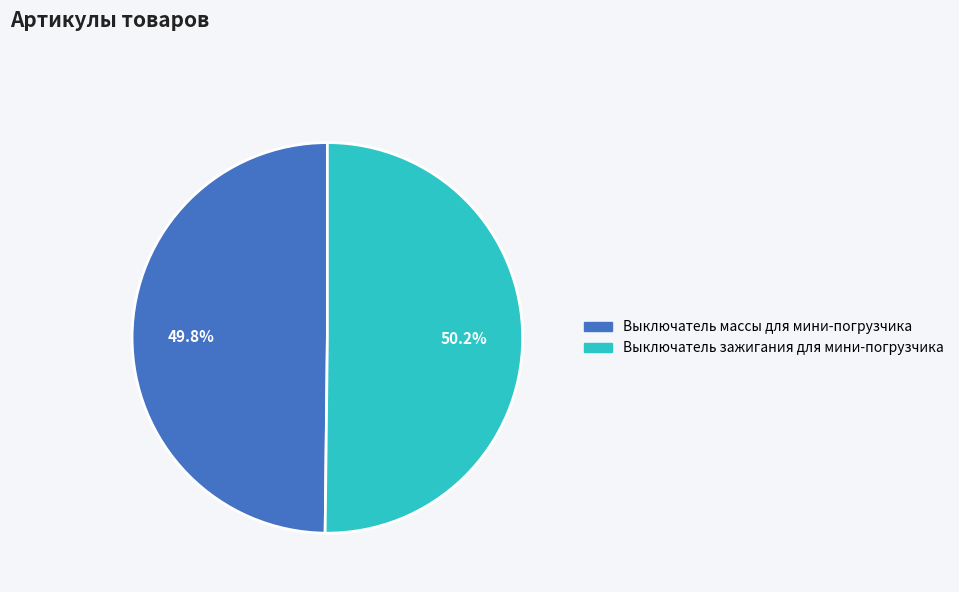

What percentage is NOT represented by Выключатель зажигания для мини-погрузчика?

49.8%